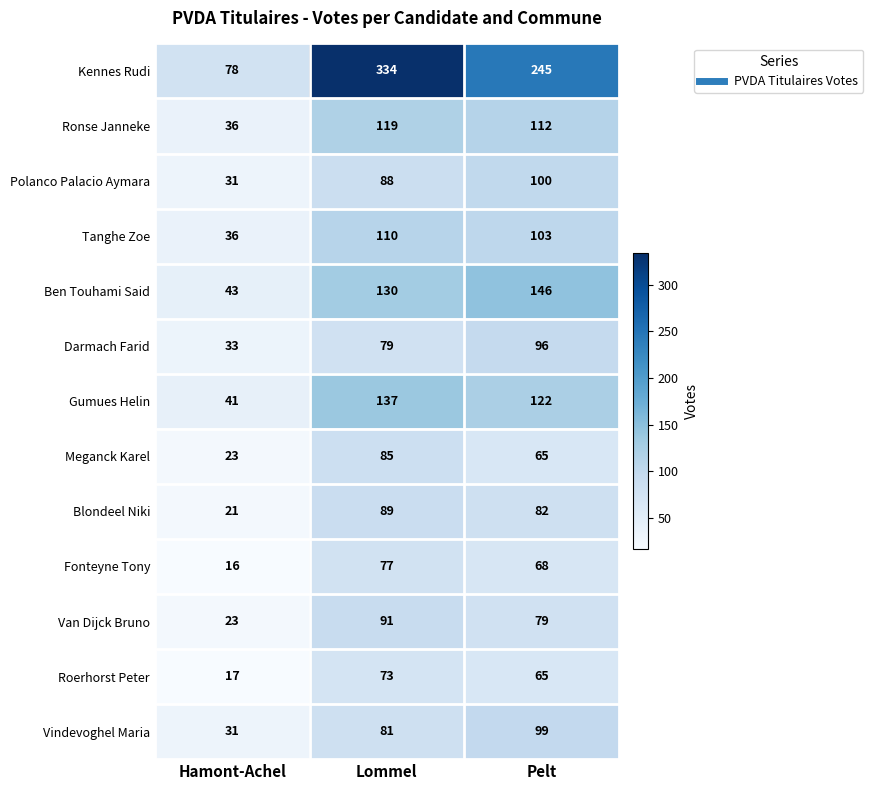

What is the sum of all Polanco Palacio Aymara values?

219